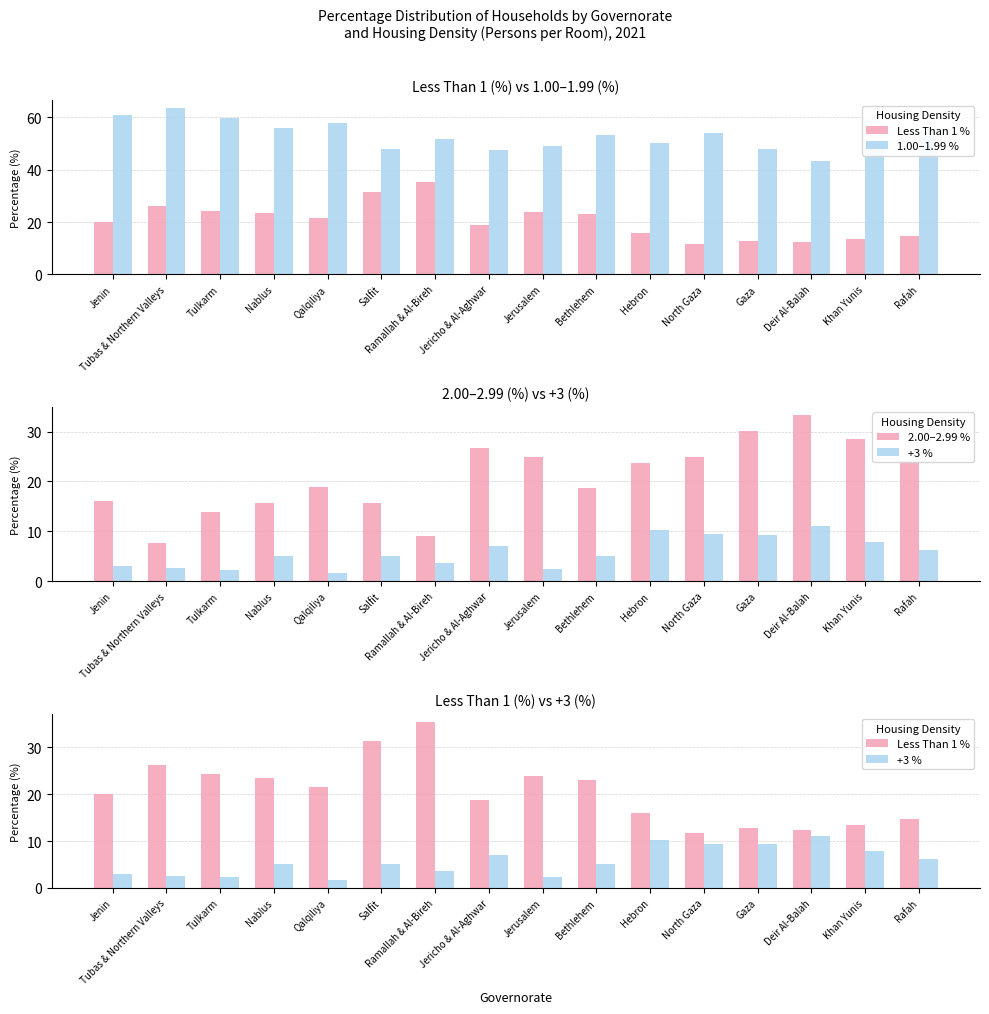

Is the value of Less Than 1 % at Gaza greater than the value of 1.00–1.99 % at Rafah?

No